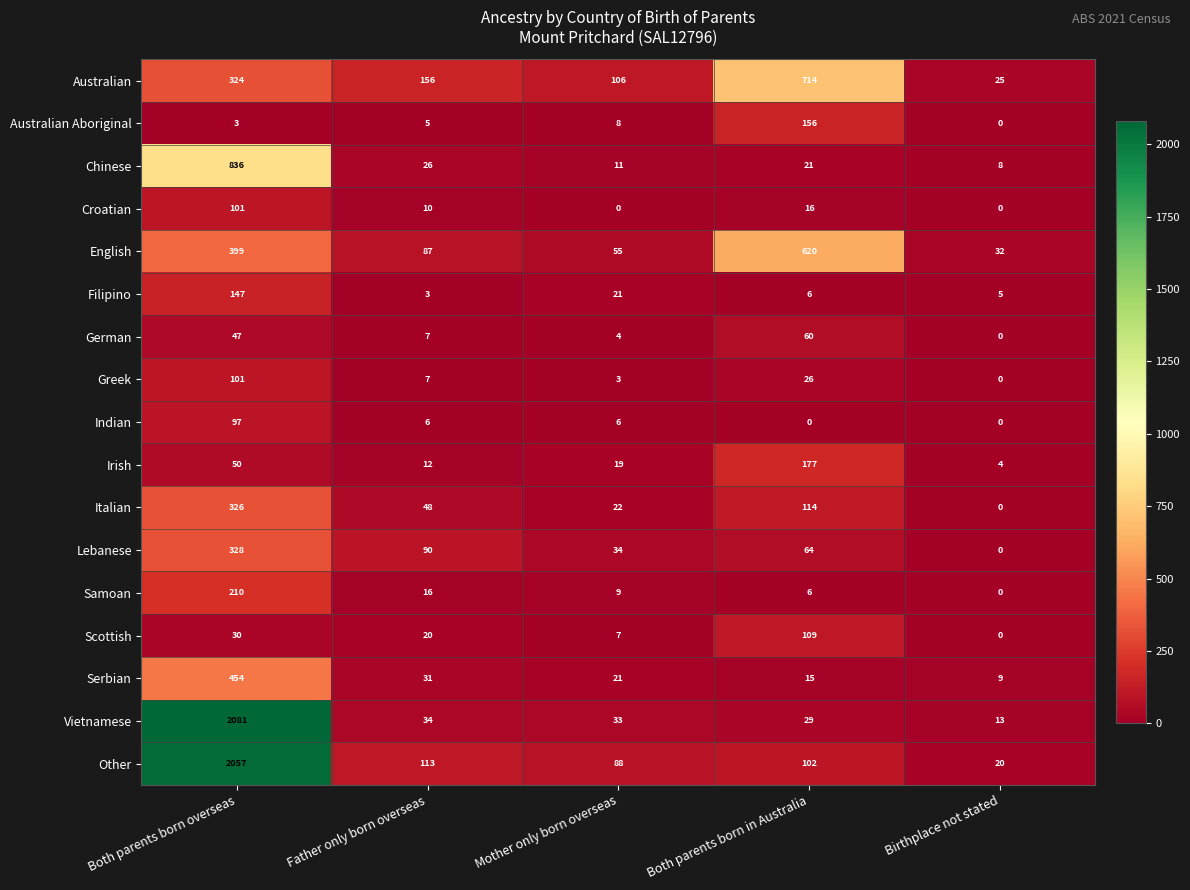

What is the sum of all Chinese values?

902